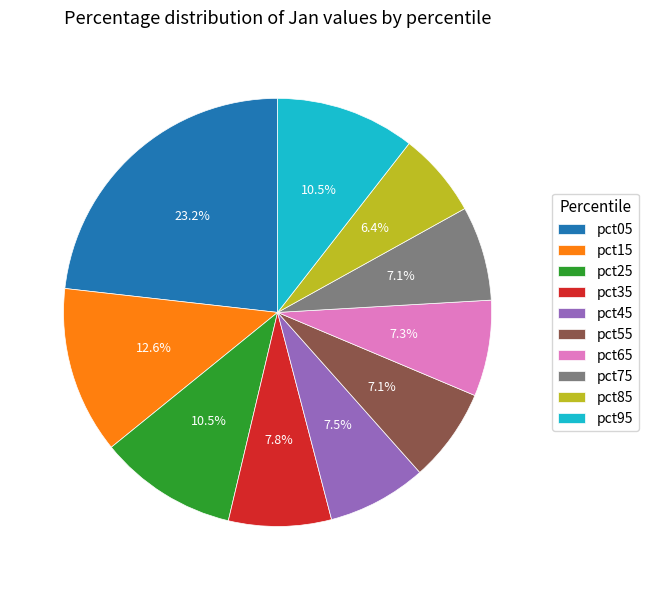

Which category has the biggest portion of the pie?

pct05